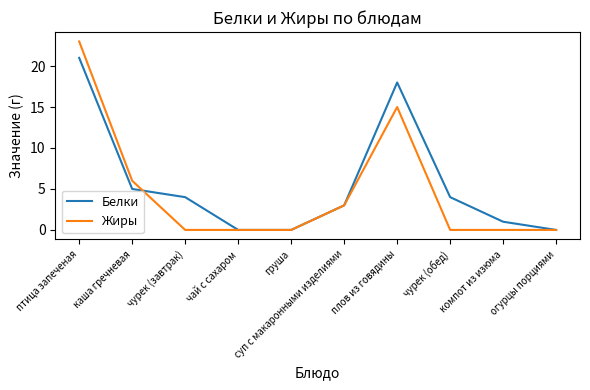

True or false: Белки and Жиры intersect in this chart.

True